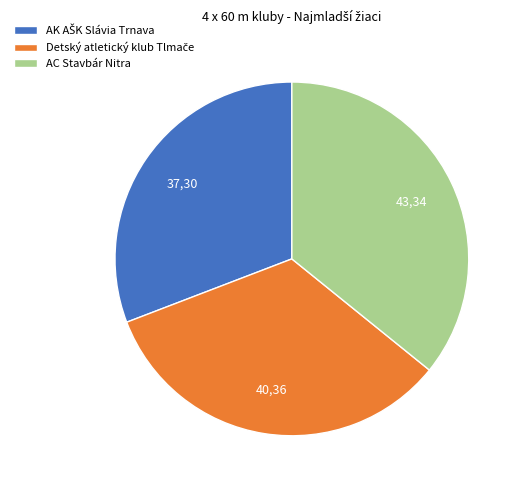

What is the largest slice in the pie chart?

AC Stavbár Nitra